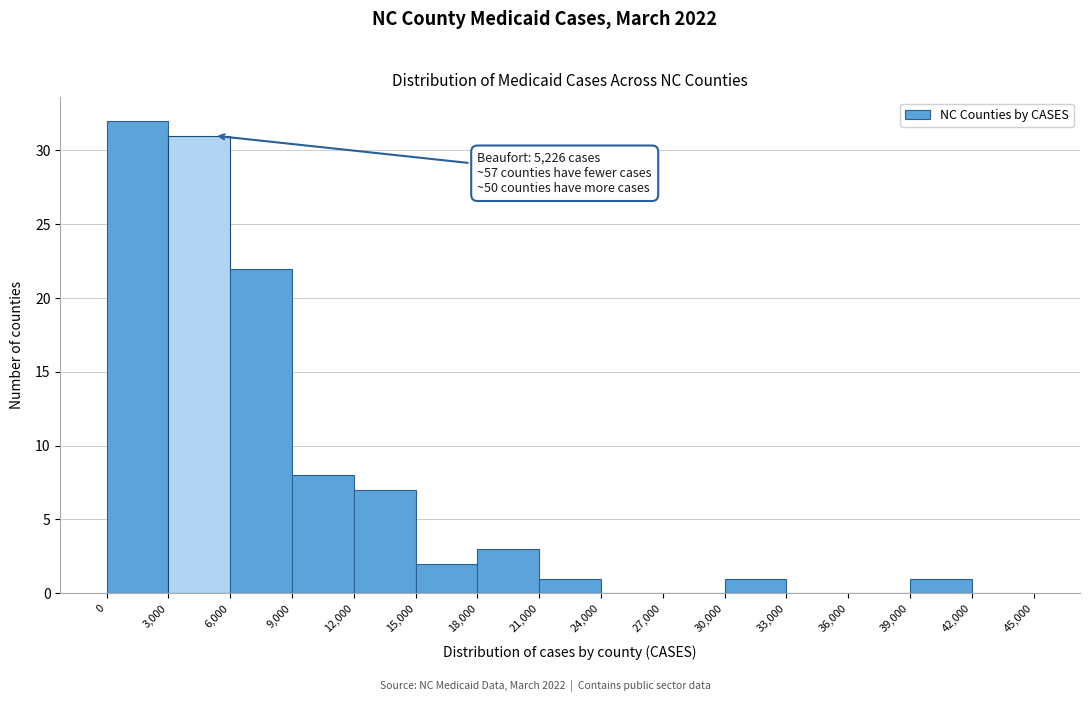

Over which range of the x-axis is the bar tallest?

0 to 3,000